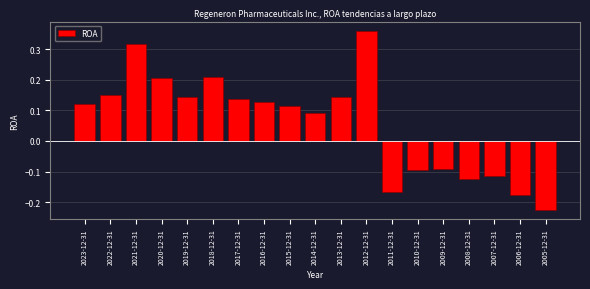

At which category does the chart reach its peak across all series?

2012-12-31